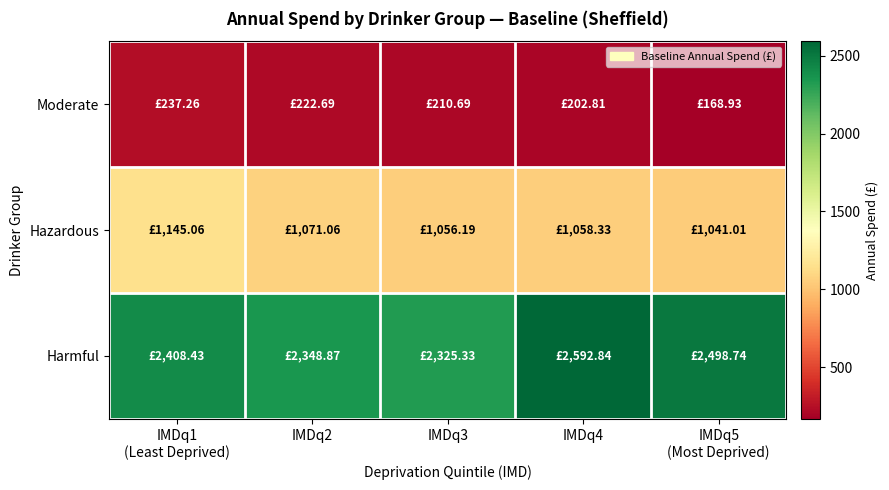

Which category has the highest value across all series?

IMDq4